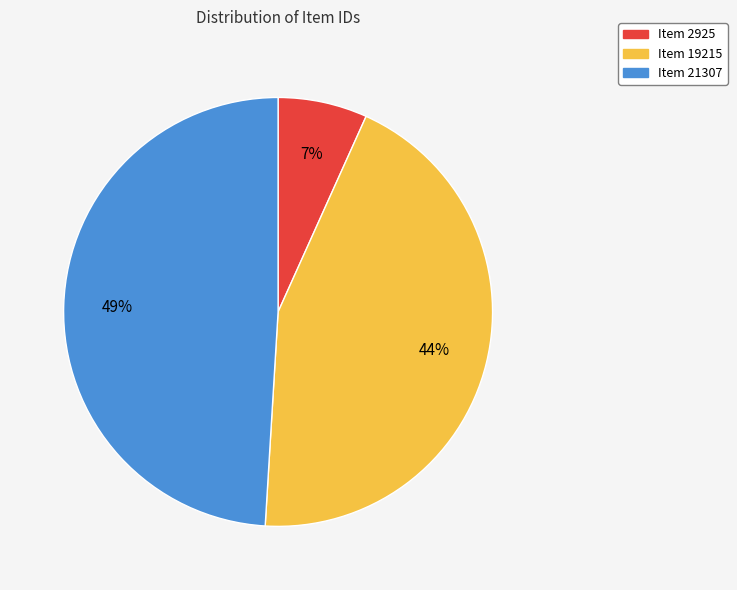

Approximately how many times larger is the value at Item 19215 compared to Item 21307?

0.9